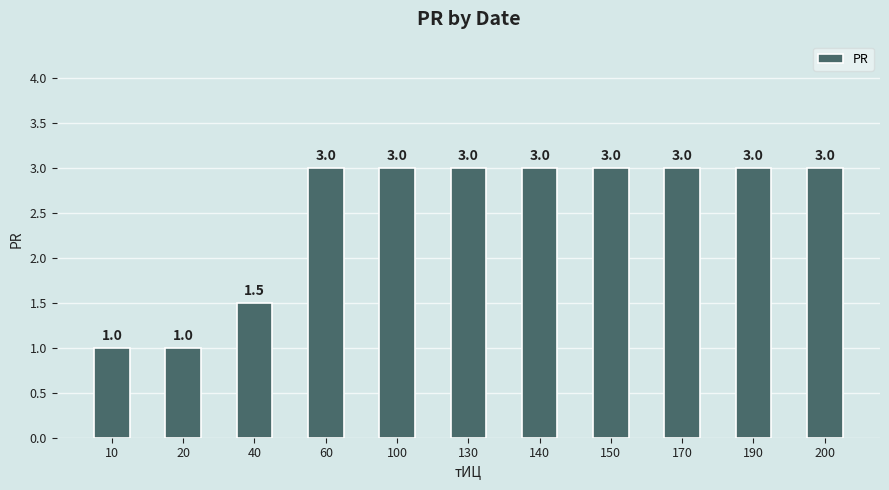

What is the sum of the values at 20 and 130?

4.0